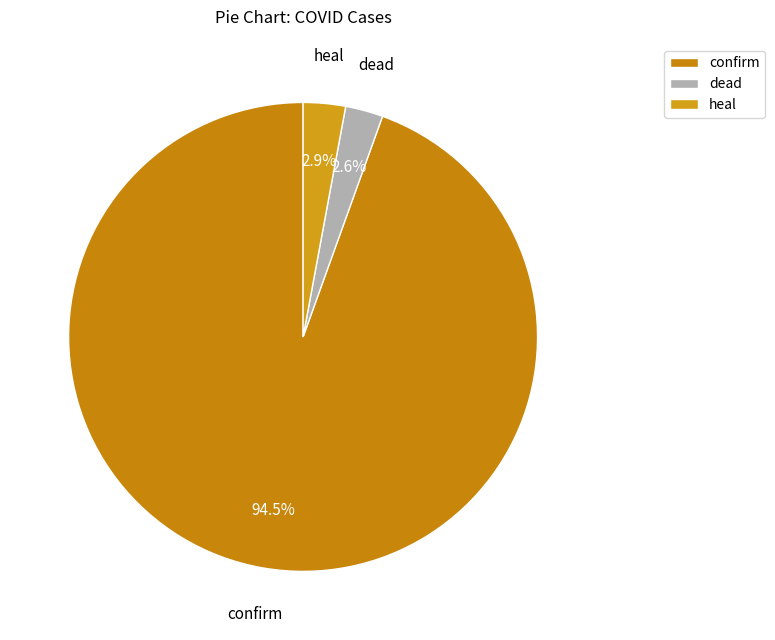

Count the number of slices in the pie.

3